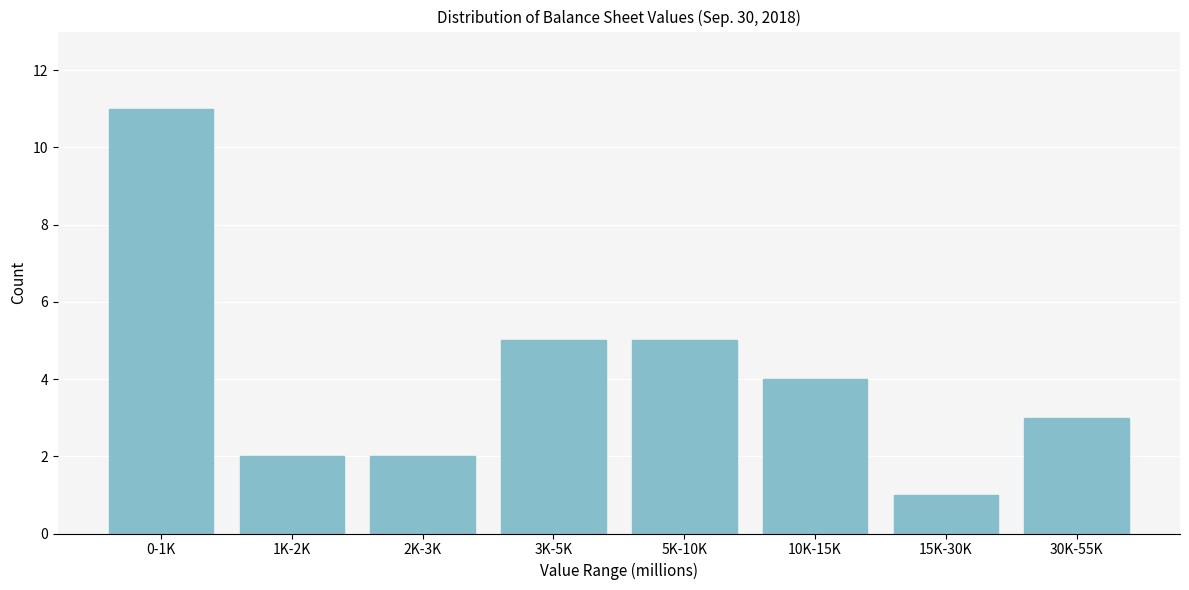

Reading left to right, what are all the values shown in this chart?

0-1K=11	1K-2K=2	2K-3K=2	3K-5K=5	5K-10K=5	10K-15K=4	15K-30K=1	30K-55K=3